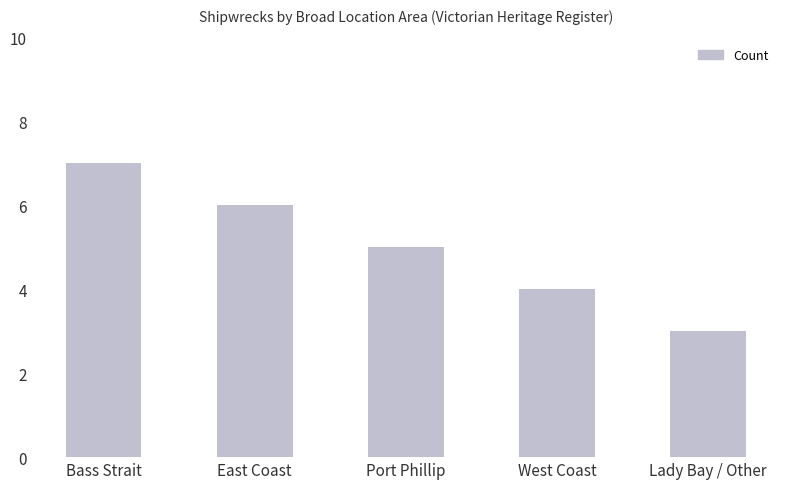

What is the smallest value displayed?

3